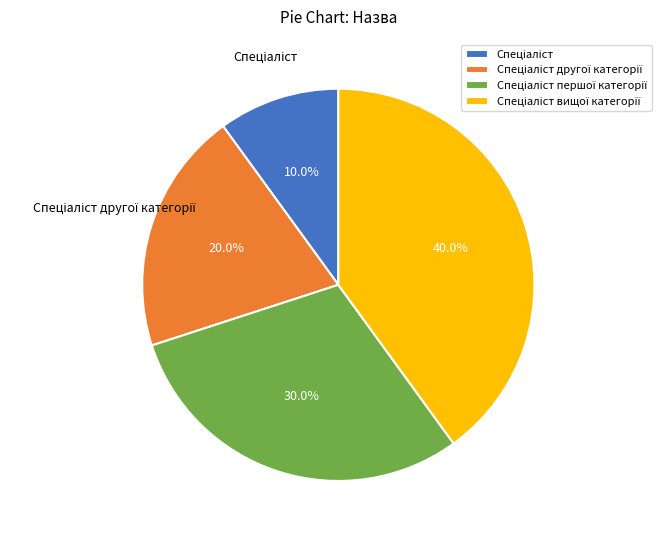

Count the number of slices in the pie.

4